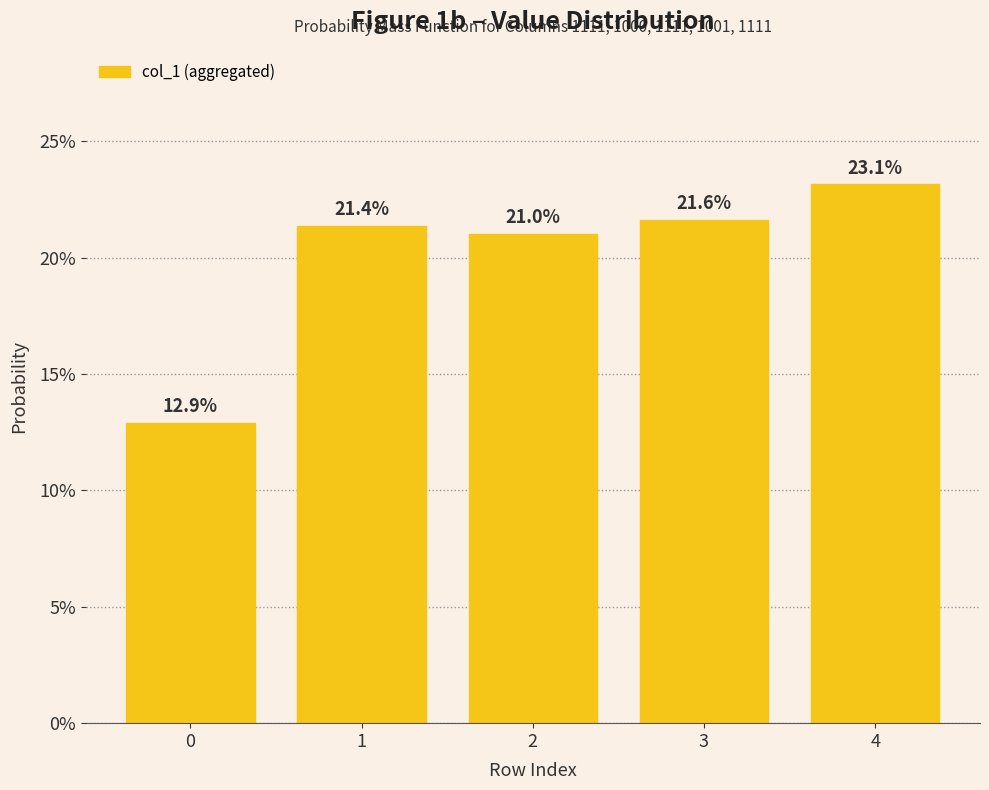

Reading left to right, extract all data points from this chart.

12.9	21.4	21.0	21.6	23.1